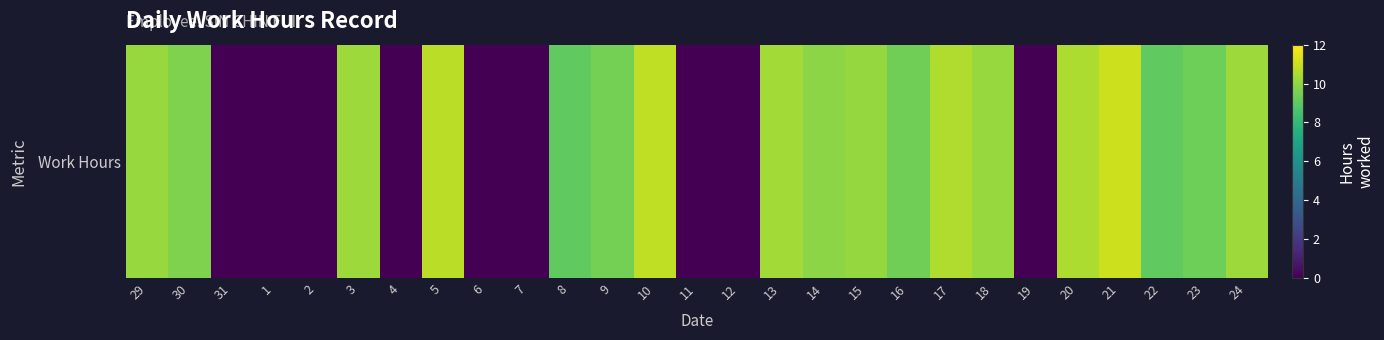

List the labels in order of value, largest first.

21, 10, 5, 17, 20, 13, 24, 3, 29, 18, 15, 14, 30, 9, 16, 23, 8, 22, 31, 1, 2, 4, 6, 7, 11, 12, 19